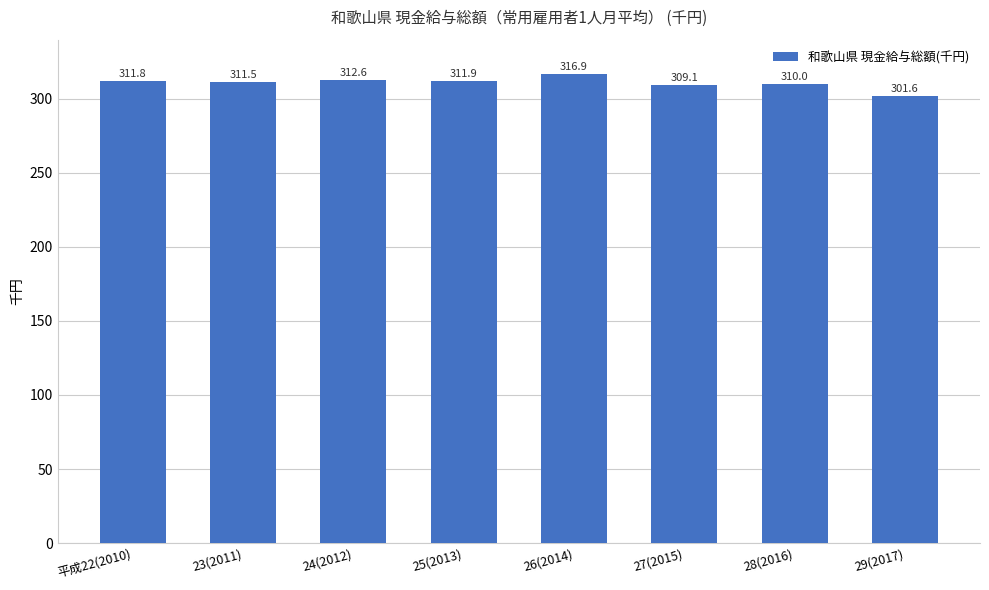

The chart shows a value of 310.0 at 28(2016). True or false?

True